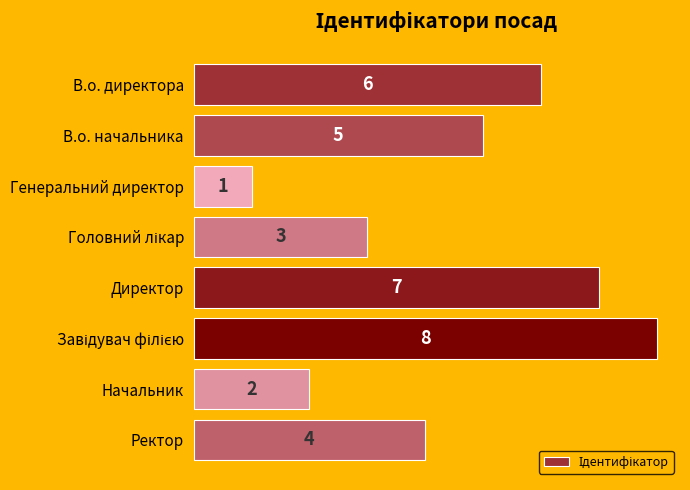

Reading top to bottom, transcribe all the data shown in this chart.

6	5	1	3	7	8	2	4